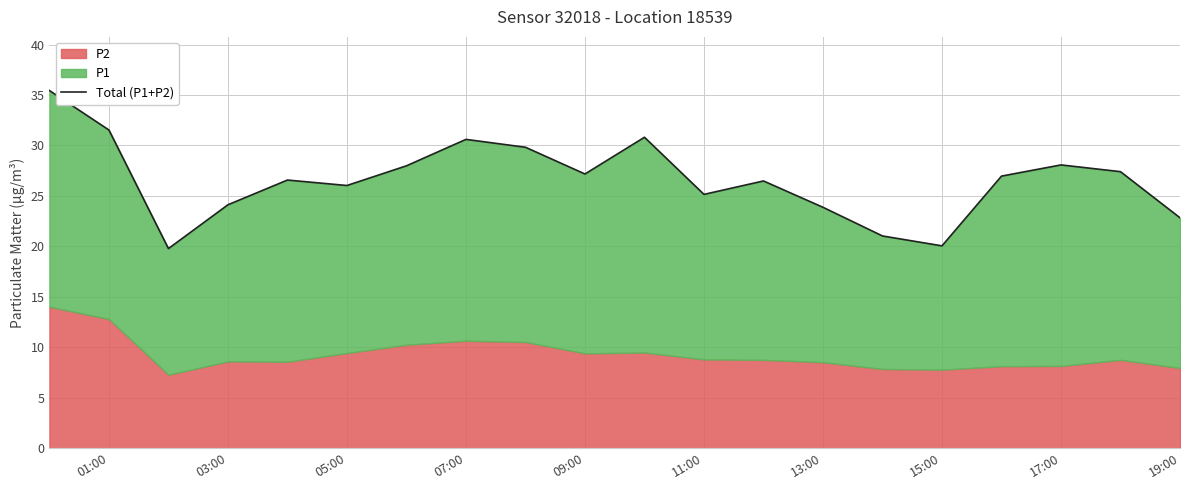

What is the value of the 16th point from the left?

20.1